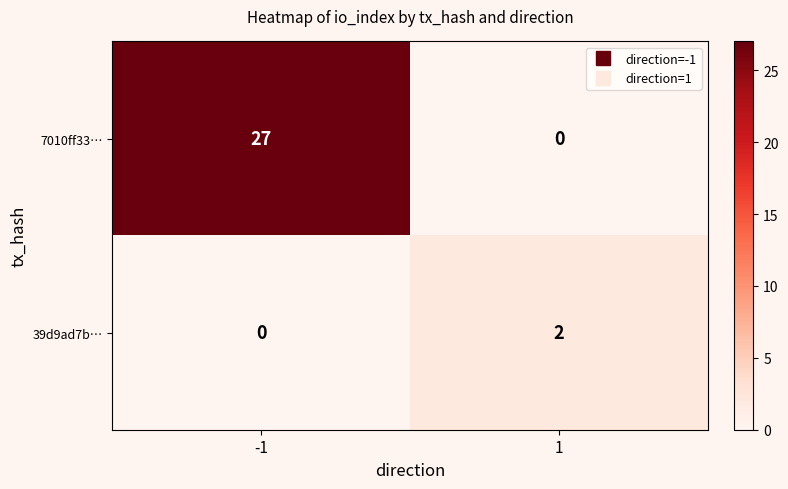

At which category is the sum across all series the highest?

-1